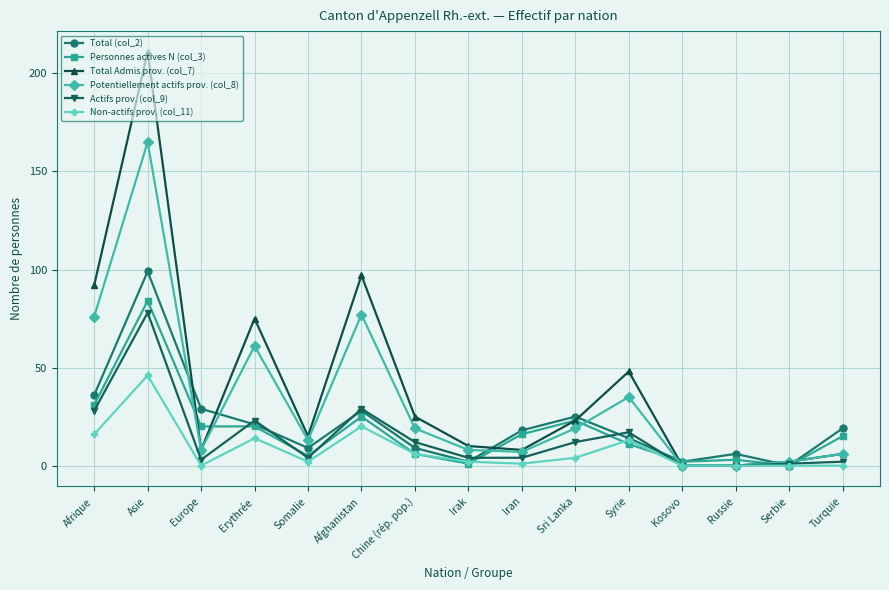

What is the greatest value displayed?

211